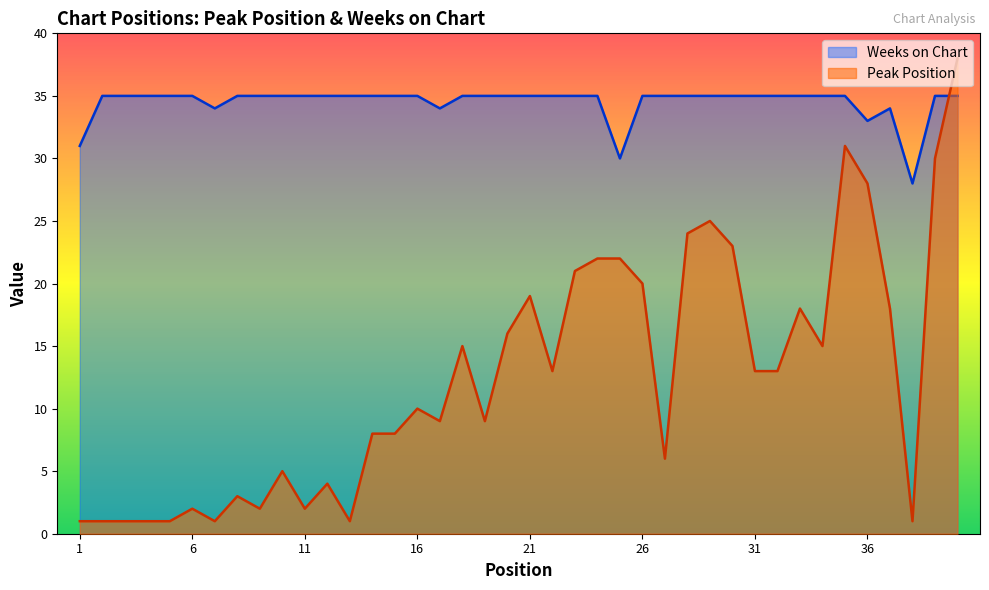

What is the difference between the Weeks on Chart values at 1 and 26?

4